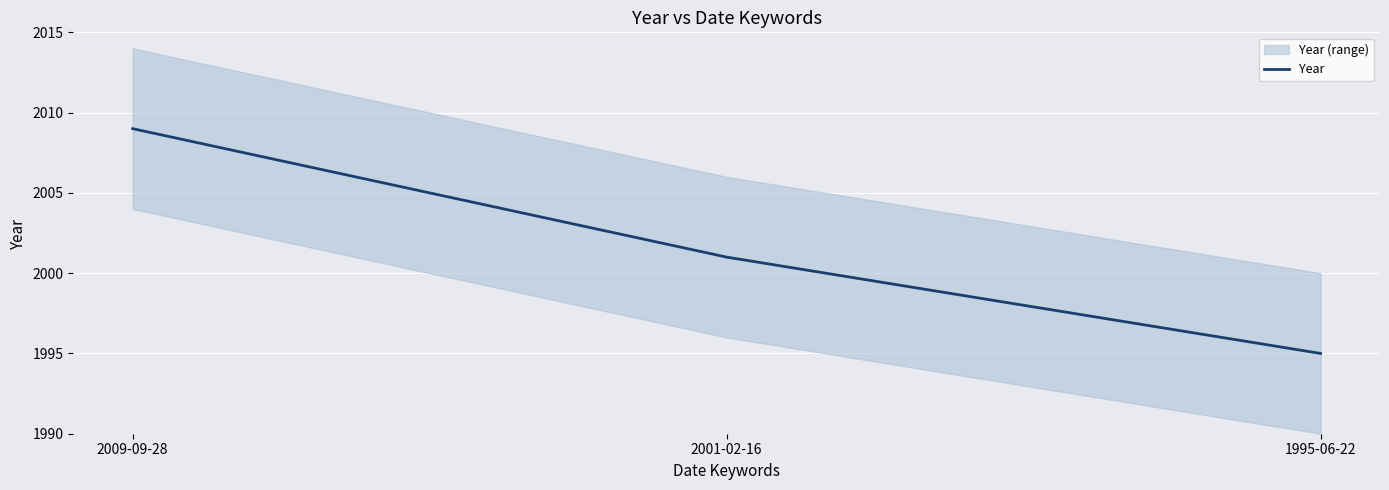

Rank the categories by value from lowest to highest.

1995-06-22, 2001-02-16, 2009-09-28